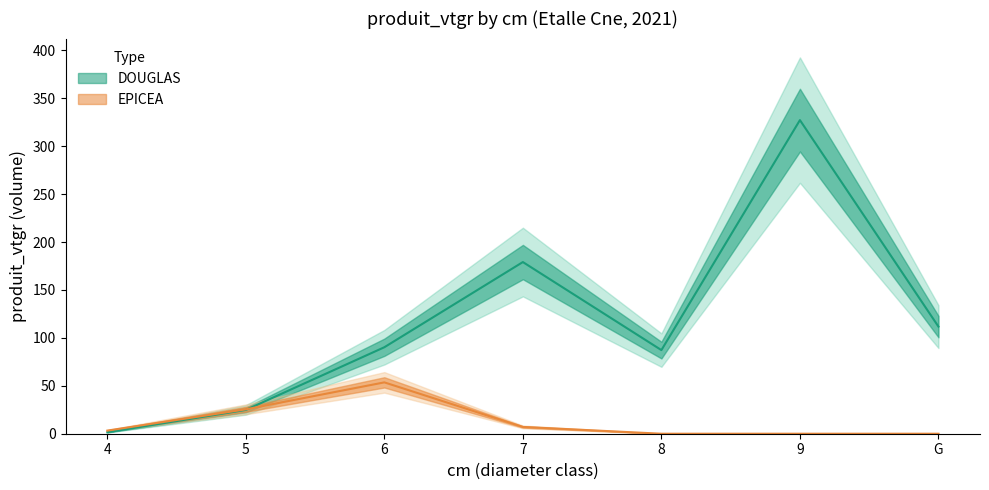

At which category is the sum across all series the highest?

9